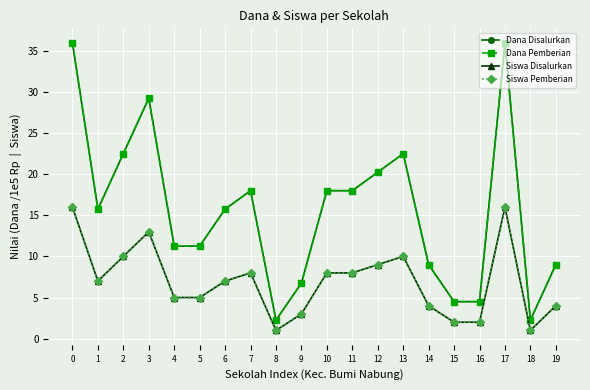

Is this an area chart (filled region under the line)?

No